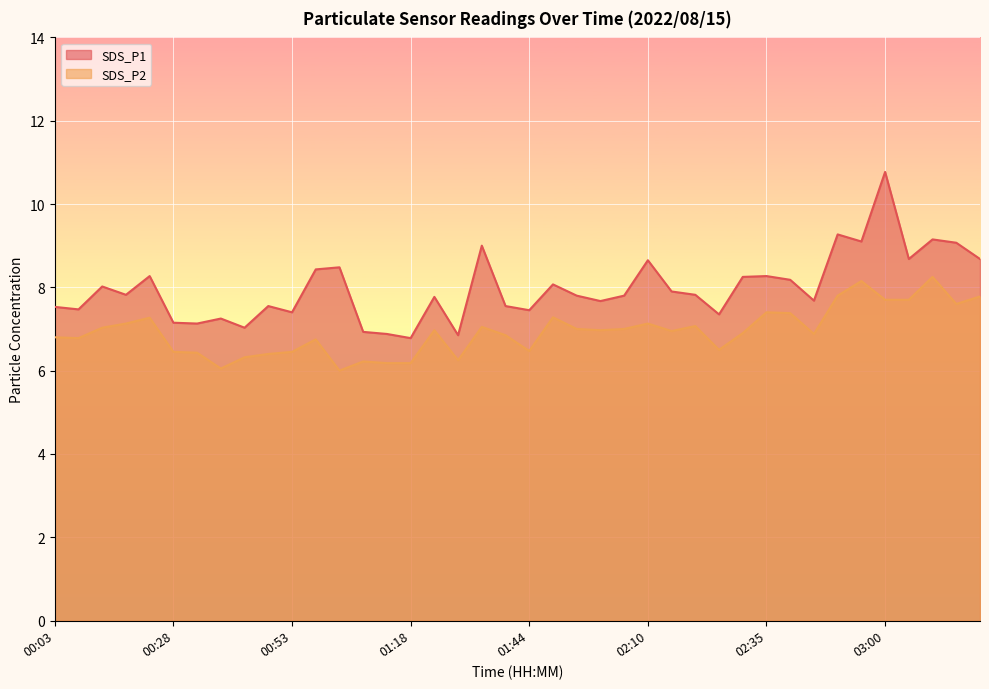

Reading right to left, extract all data points from this chart.

SDS_P1: 03:20=8.7	03:15=9.1	03:10=9.2	03:05=8.7	03:00=10.8	02:55=9.1	02:50=9.3	02:45=7.7	02:40=8.2	02:35=8.3	02:30=8.2	02:25=7.3	02:20=7.8	02:15=7.9	02:10=8.7	02:05=7.8	02:00=7.7	01:55=7.8	01:50=8.1	01:44=7.5	01:39=7.5	01:34=9.0	01:29=6.8	01:24=7.8	01:18=6.8	01:13=6.9	01:08=6.9	01:03=8.5	00:58=8.4	00:53=7.4	00:48=7.5	00:43=7.0	00:38=7.2	00:33=7.1	00:28=7.2	00:23=8.3	00:18=7.8	00:13=8.0	00:08=7.5	00:03=7.5
SDS_P2: 03:20=7.8	03:15=7.6	03:10=8.2	03:05=7.7	03:00=7.7	02:55=8.2	02:50=7.8	02:45=6.9	02:40=7.4	02:35=7.4	02:30=6.9	02:25=6.5	02:20=7.1	02:15=7.0	02:10=7.1	02:05=7.0	02:00=7.0	01:55=7.0	01:50=7.3	01:44=6.5	01:39=6.8	01:34=7.0	01:29=6.2	01:24=7.0	01:18=6.2	01:13=6.2	01:08=6.2	01:03=6.0	00:58=6.8	00:53=6.5	00:48=6.4	00:43=6.3	00:38=6.0	00:33=6.4	00:28=6.5	00:23=7.3	00:18=7.1	00:13=7.0	00:08=6.8	00:03=6.8